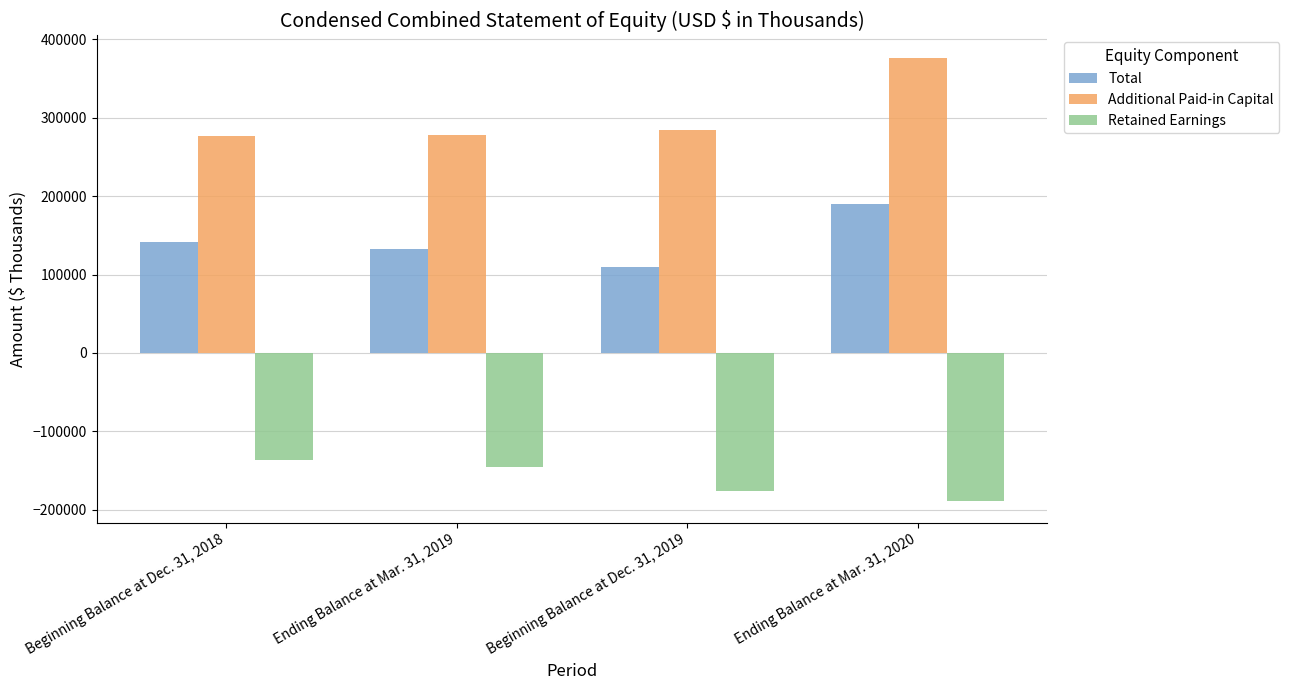

What are all the series names shown in the legend?

Total, Additional Paid-in Capital, Retained Earnings